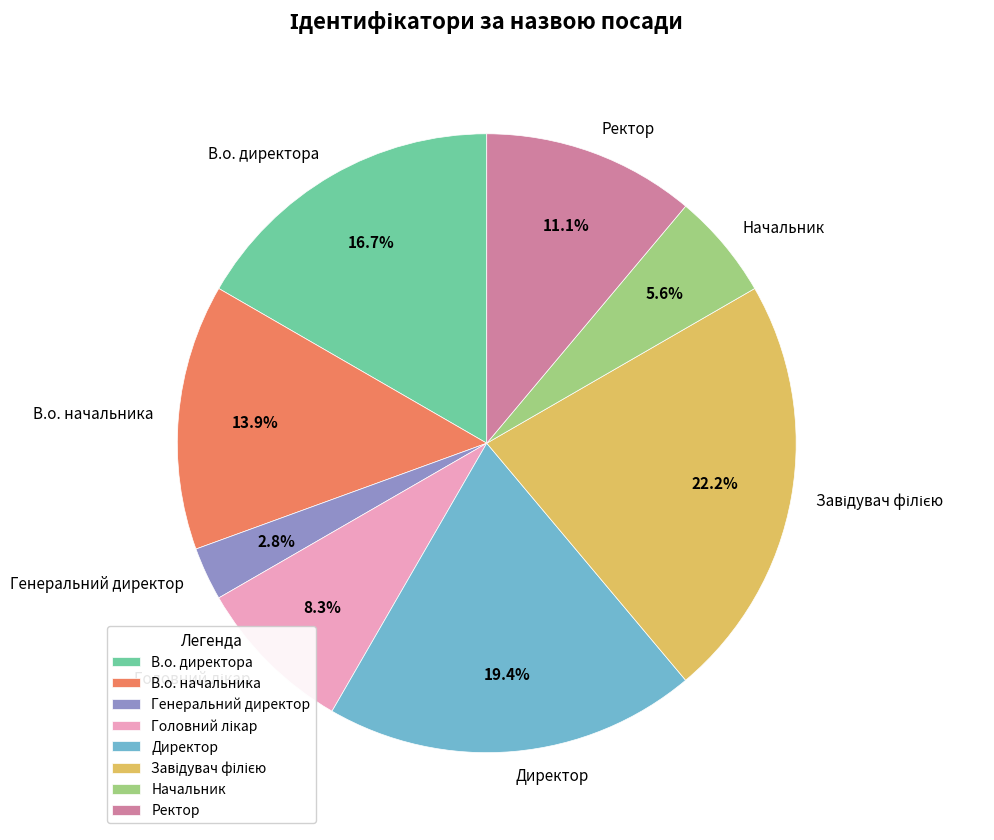

Which has a higher value, Ректор or В.о. директора?

В.о. директора